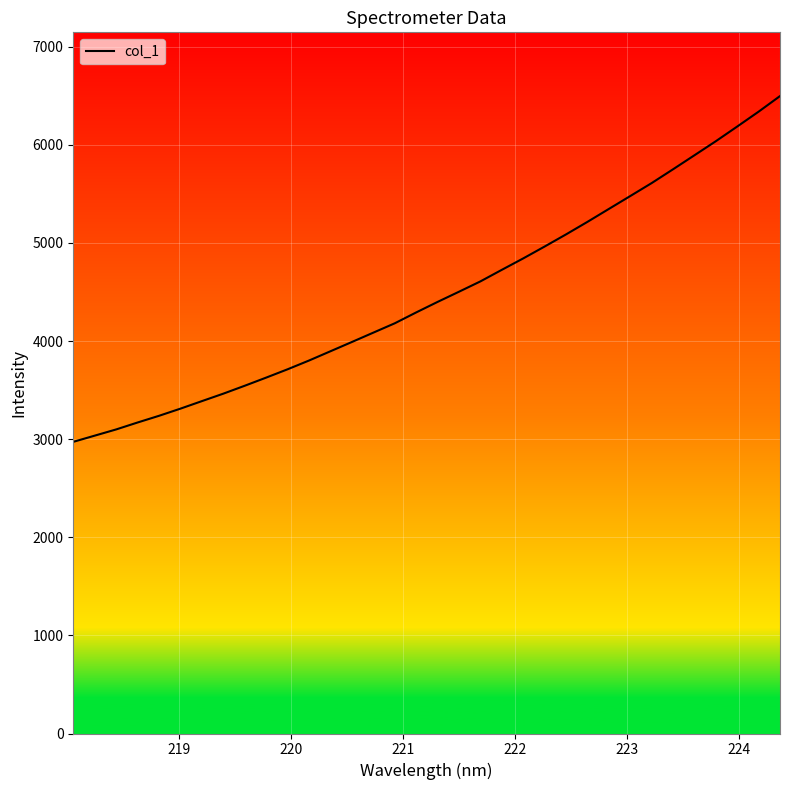

What is the smallest value displayed?

2972.6